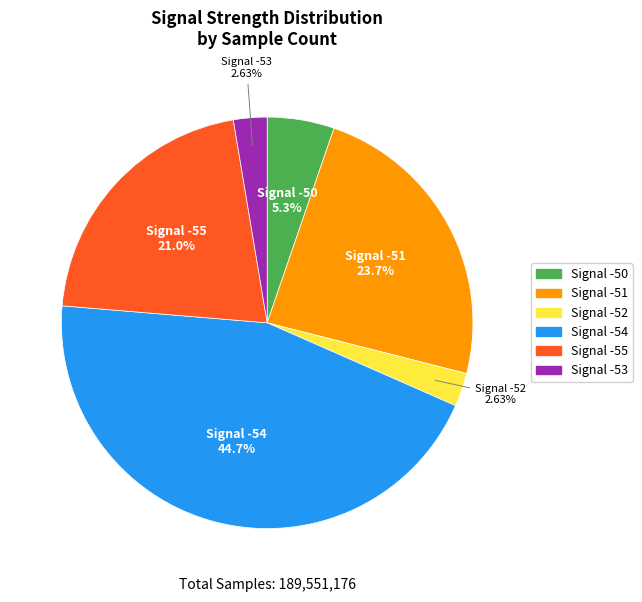

Does Signal -55 account for over 50% of the chart?

No